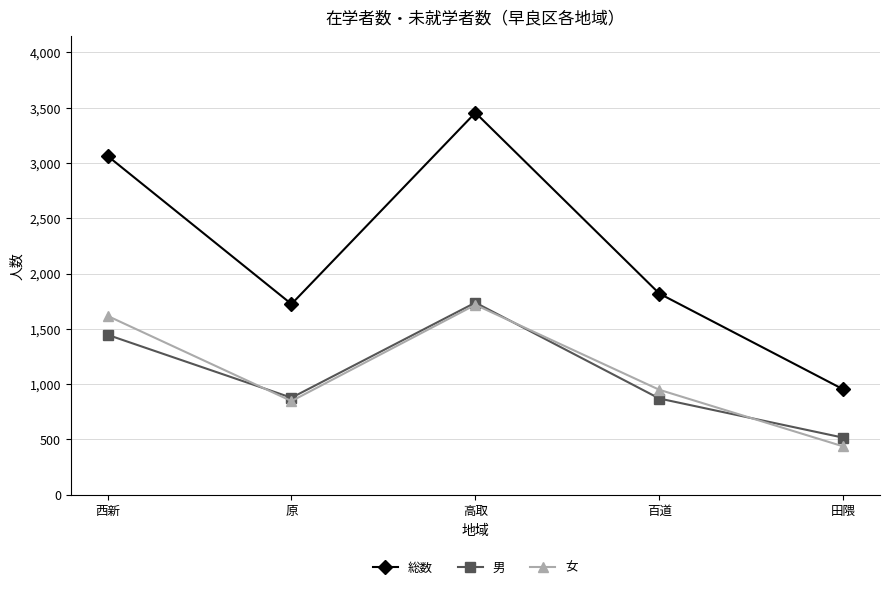

What is the label of the 2nd point from the right?

百道